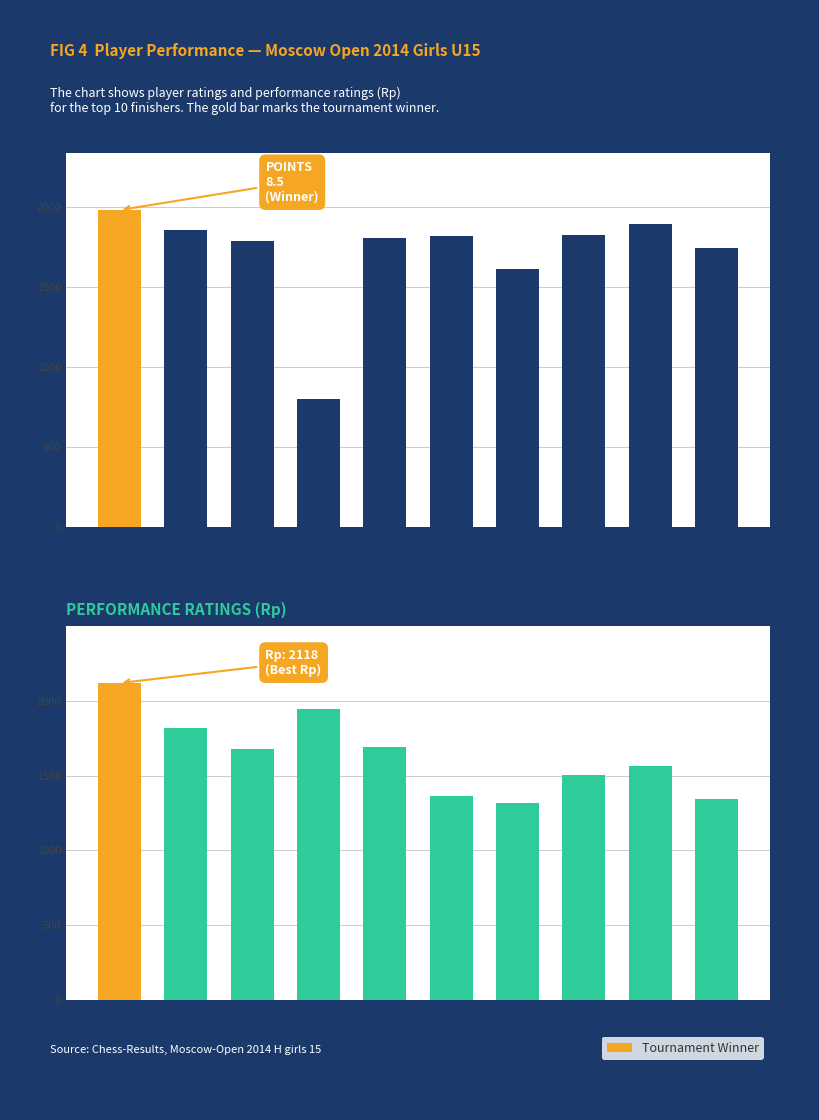

What is the greatest value displayed?

2118